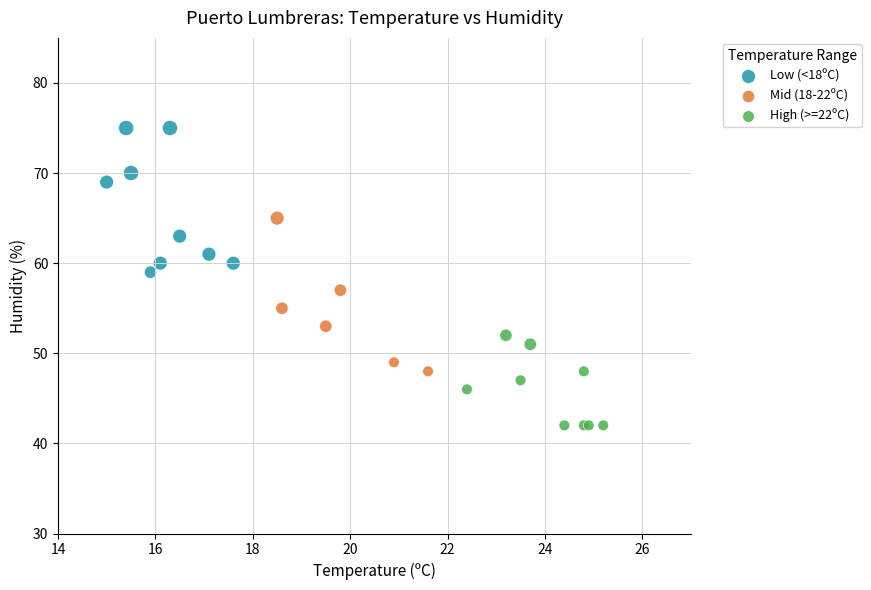

What are all the series names shown in the legend?

Low (<18ºC), Mid (18-22ºC), High (>=22ºC)